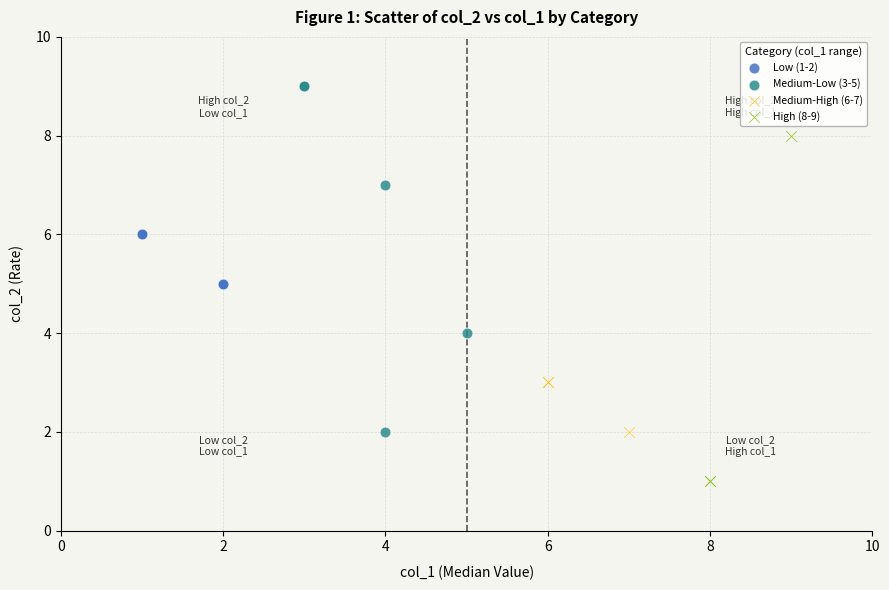

Which series contains the lowest Y value?

High (8-9)